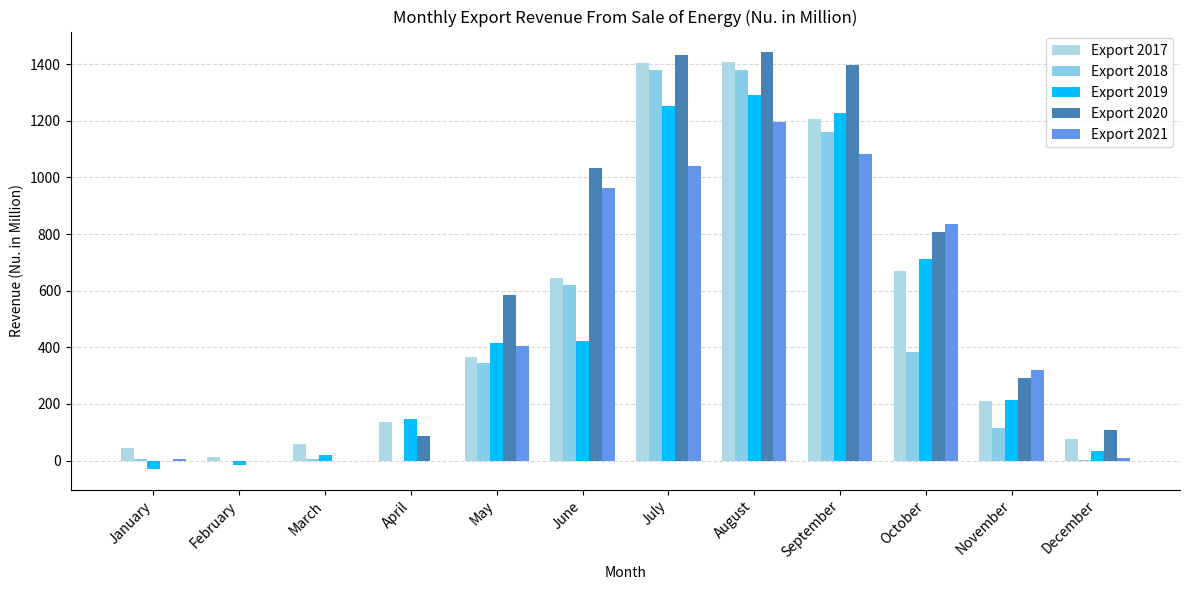

Is it true that Export 2017 equals 541.2 at May?

False